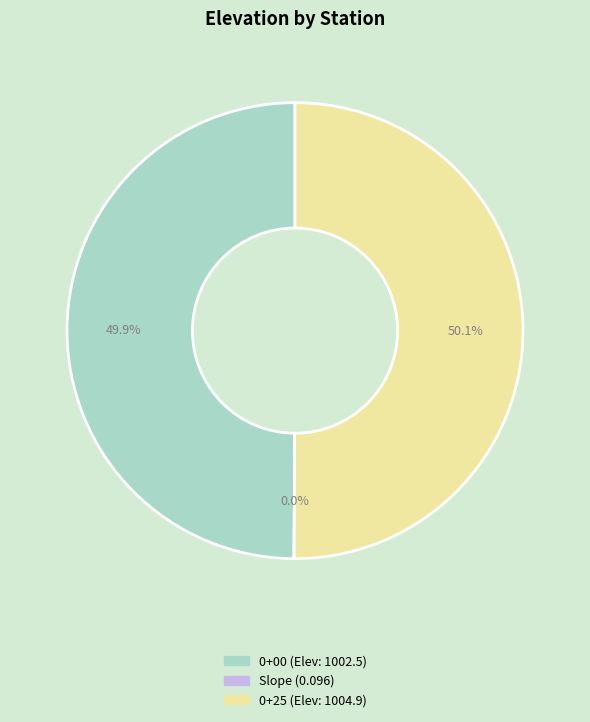

What percentage is NOT represented by 0+00?

50.1%